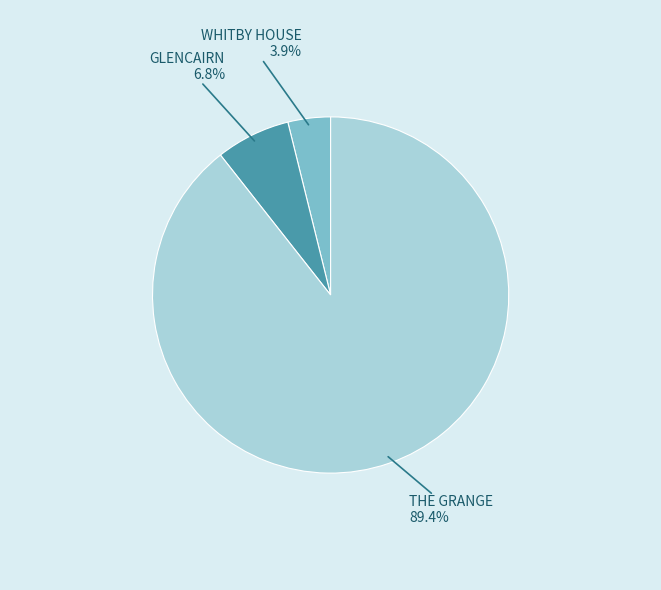

How many segments does this pie chart have?

3